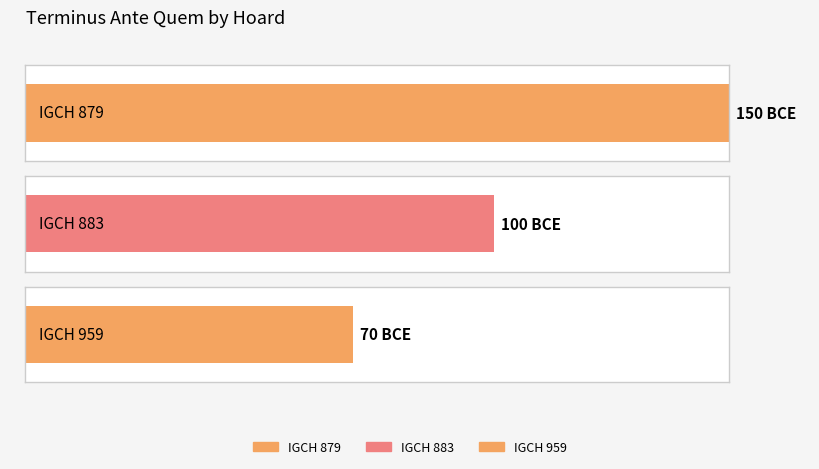

How many data points are above -100?

1